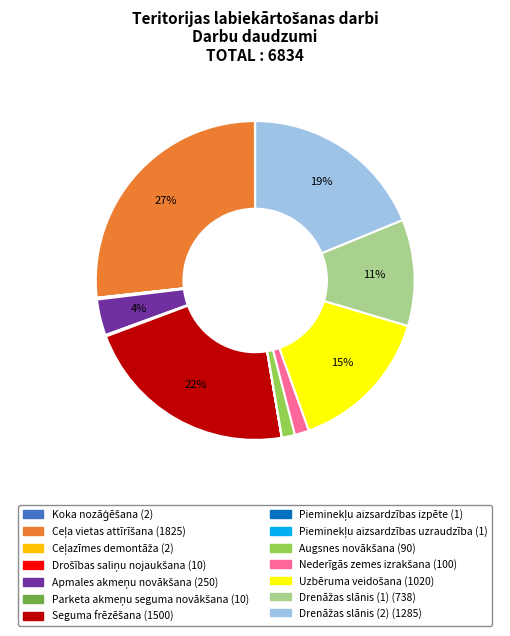

To the nearest percent, what is the difference between the largest and smallest slice percentages?

27%